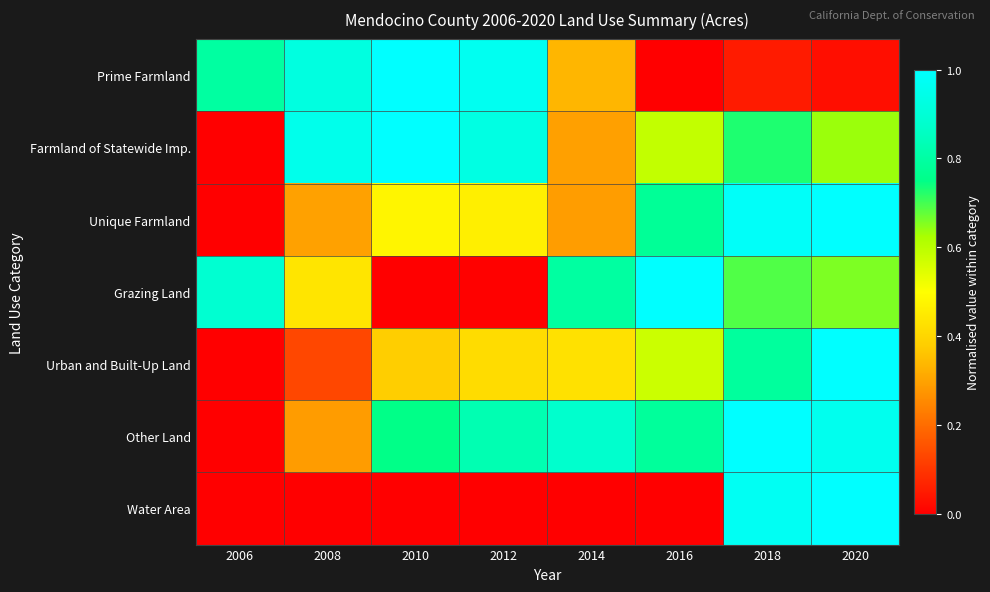

At 2018, list the series in order from smallest to largest.

Prime Farmland, Grazing Land, Farmland of Statewide Imp., Urban and Built-Up Land, Water Area, Unique Farmland, Other Land